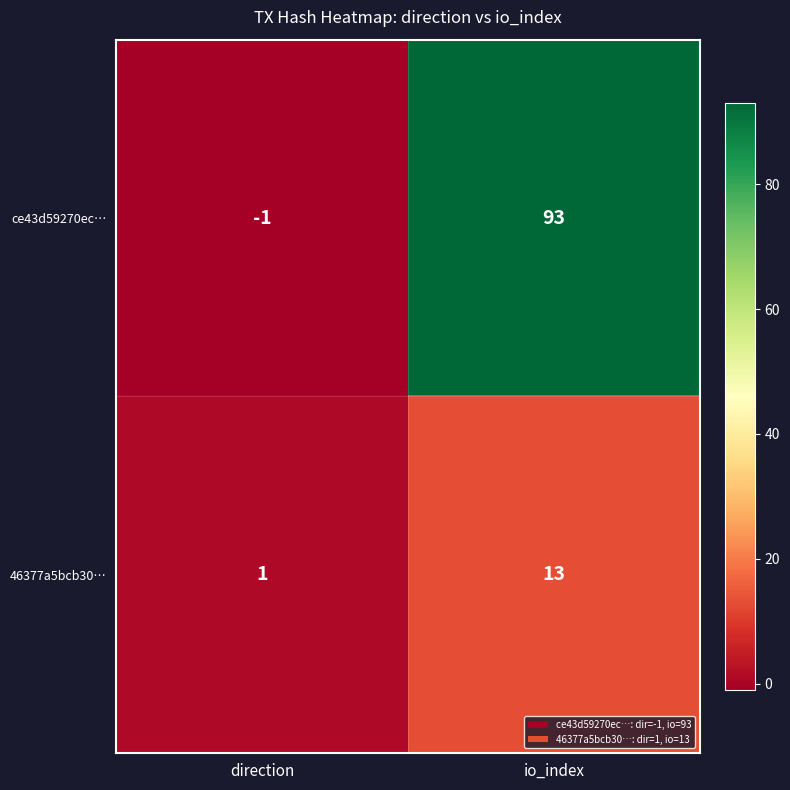

Between direction and io_index, which series saw the biggest shift?

ce43d59270ec…